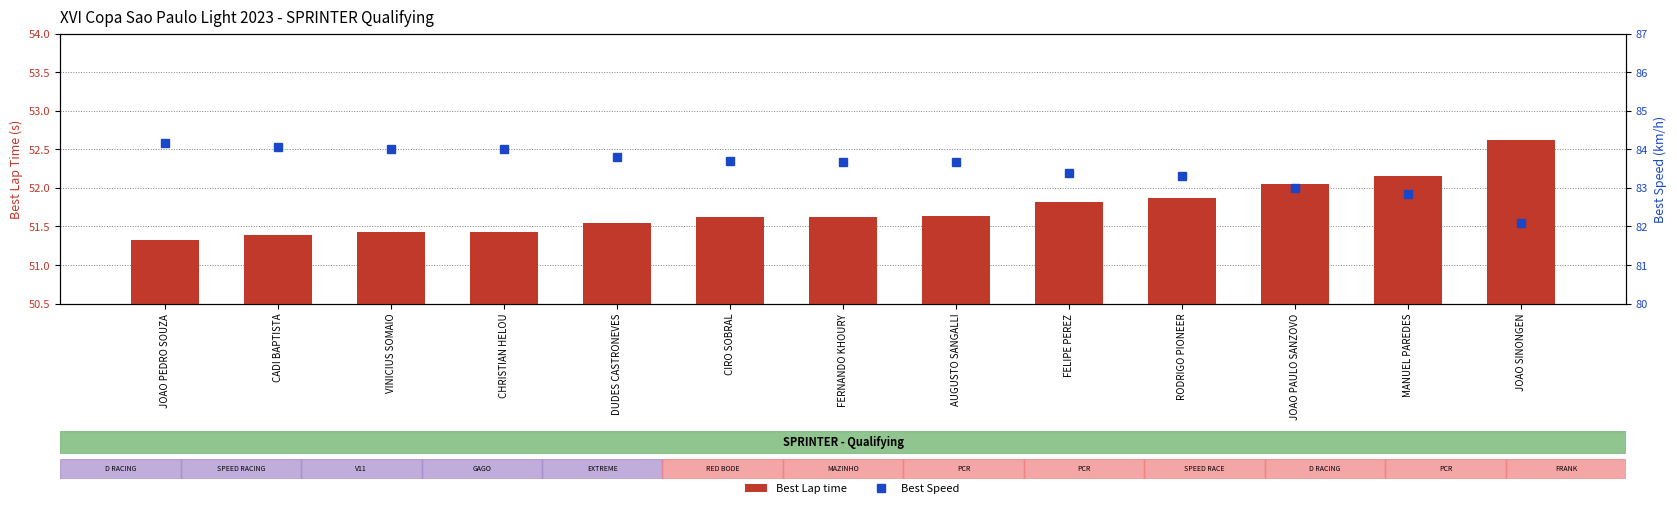

Rank the series by their maximum value, from lowest to highest.

Best Lap time, Best Speed